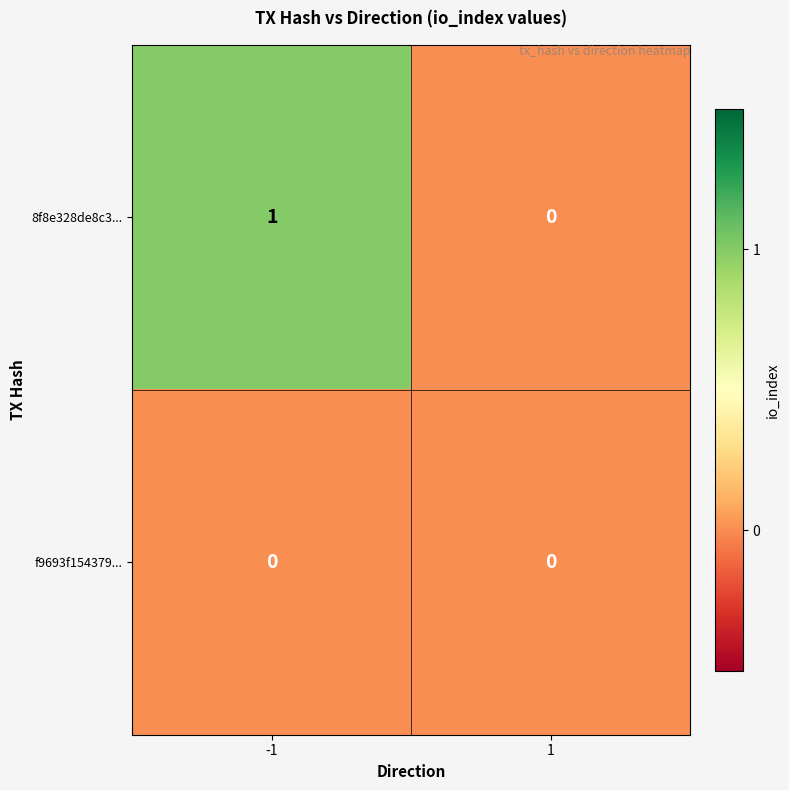

List the series in order of their peak value, lowest first.

f9693f154379..., 8f8e328de8c3...